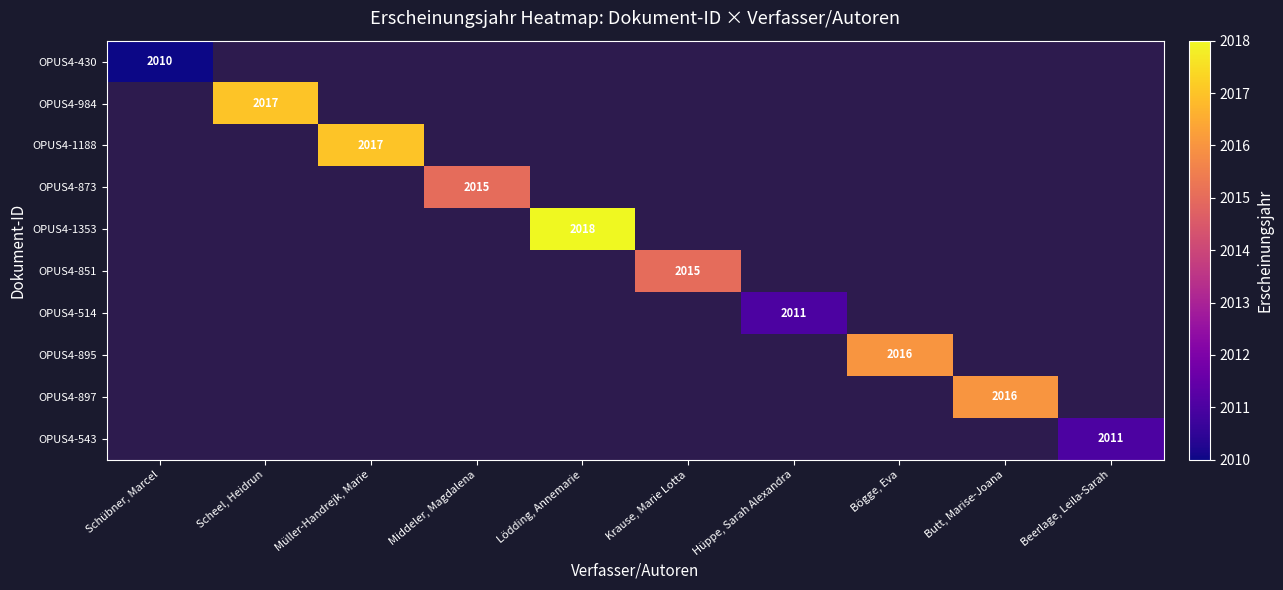

The OPUS4-851 series shows 2015 at Krause, Marie Lotta. True or false?

True